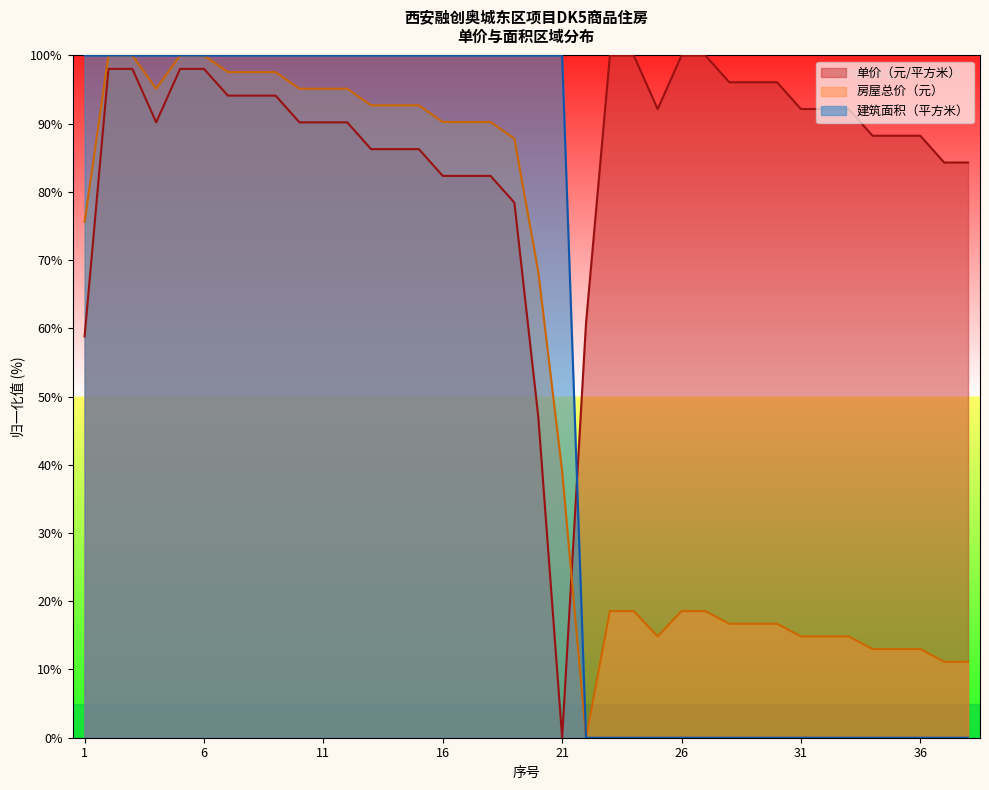

Does the chart display data point markers on the line(s)?

No